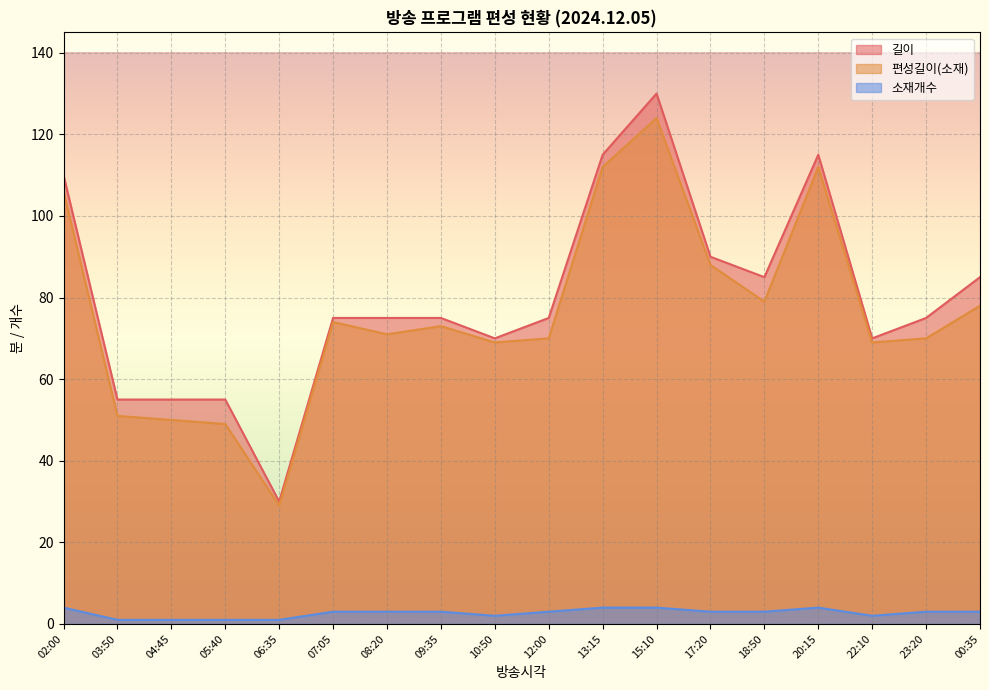

Does the chart display data point markers on the line(s)?

No